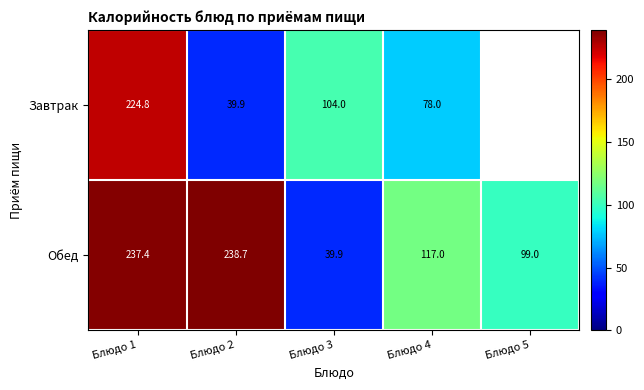

How many categories are shown in the chart?

5